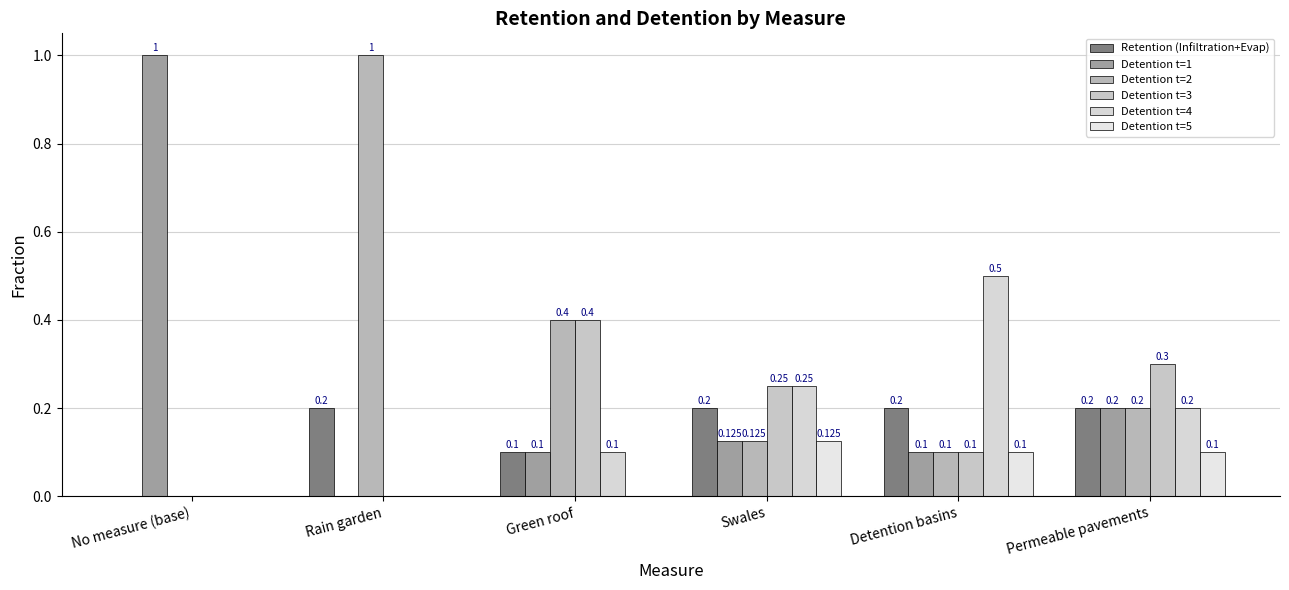

What is the sum of the Retention (Infiltration+Evap) values at Rain garden and Detention basins?

0.4